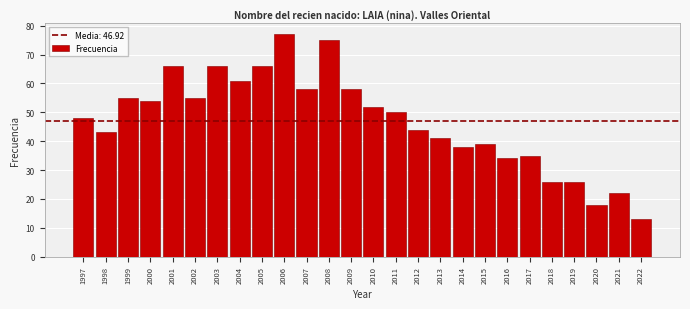

Reading left to right, list all the values displayed in this chart.

1997=48	1998=43	1999=55	2000=54	2001=66	2002=55	2003=66	2004=61	2005=66	2006=77	2007=58	2008=75	2009=58	2010=52	2011=50	2012=44	2013=41	2014=38	2015=39	2016=34	2017=35	2018=26	2019=26	2020=18	2021=22	2022=13